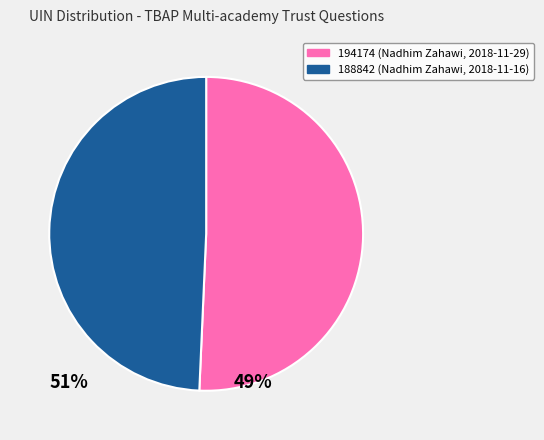

Combined, do 194174 and 188842 account for over 50%?

Yes